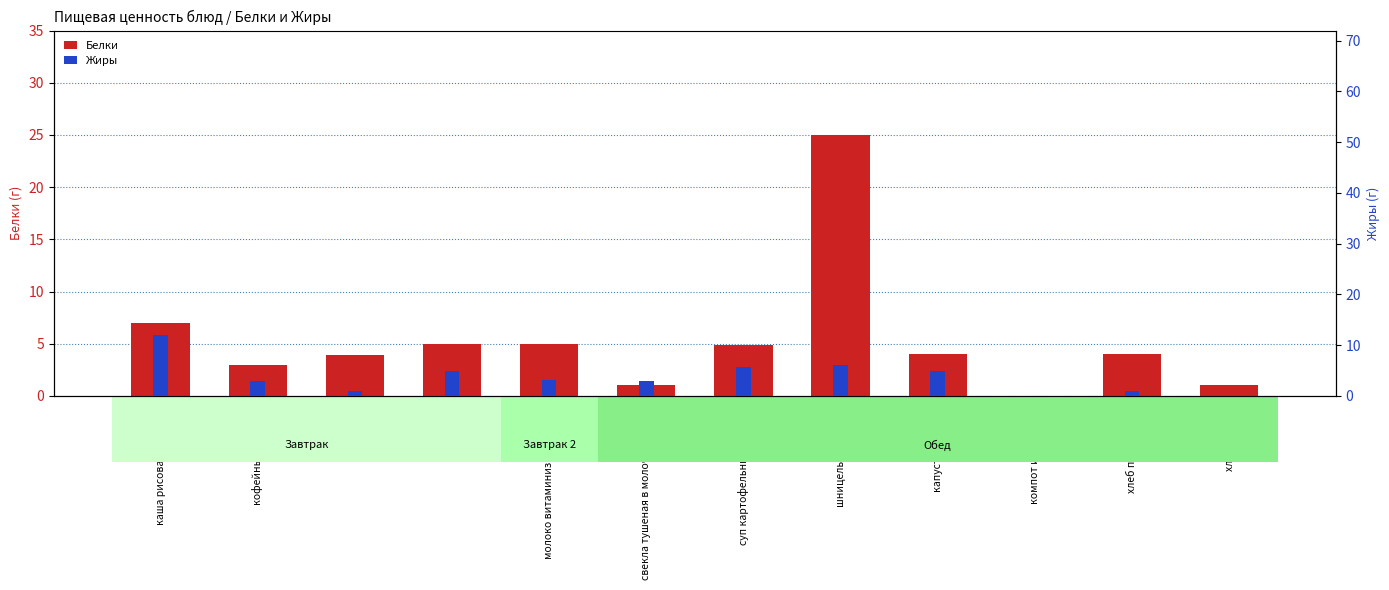

What is the sum of the Жиры values at сыр and хлеб ржаной?

5.0